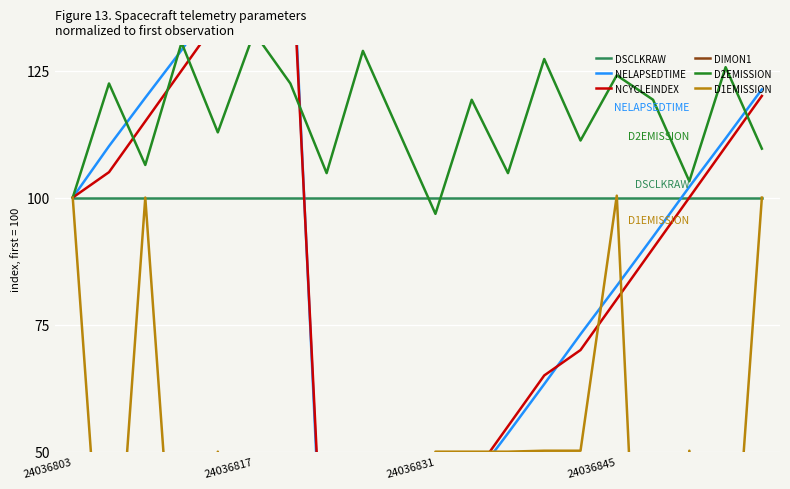

The NELAPSEDTIME series shows 53.6 at 12. True or false?

True